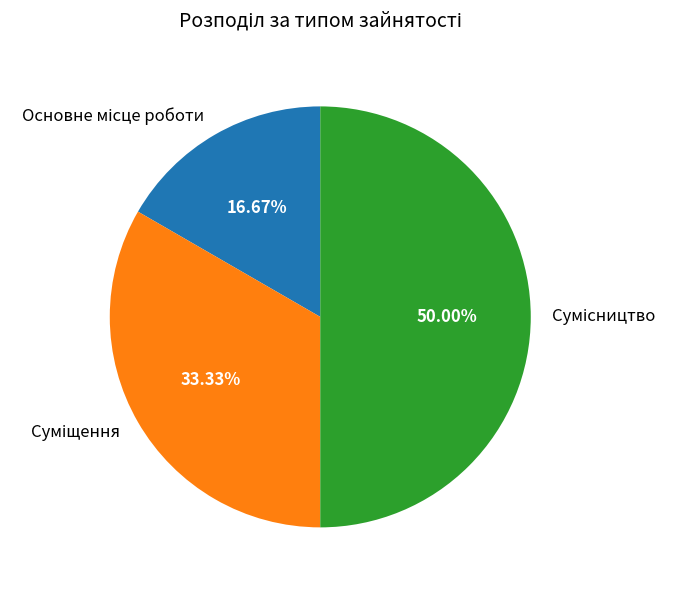

Which category has the biggest portion of the pie?

Сумісництво